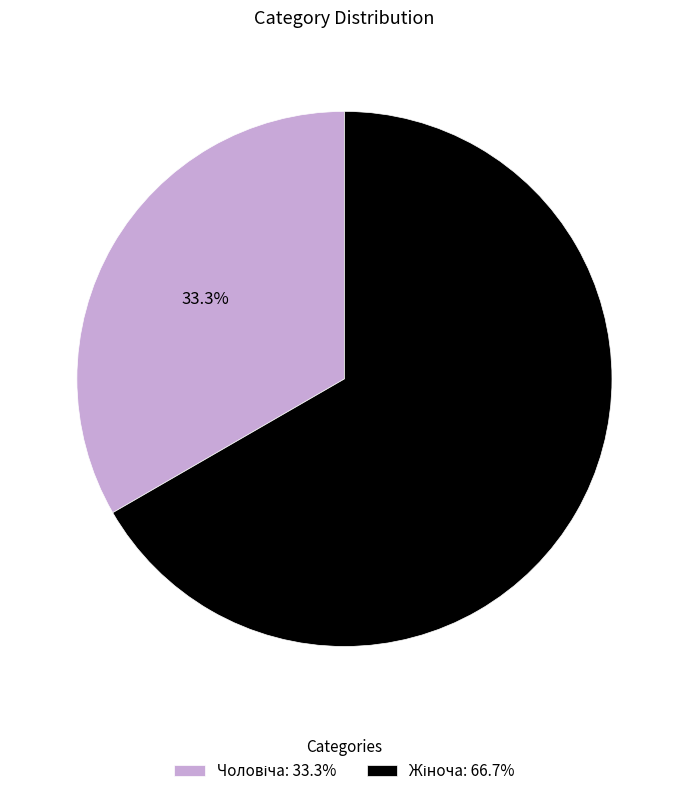

How many segments does this pie chart have?

2